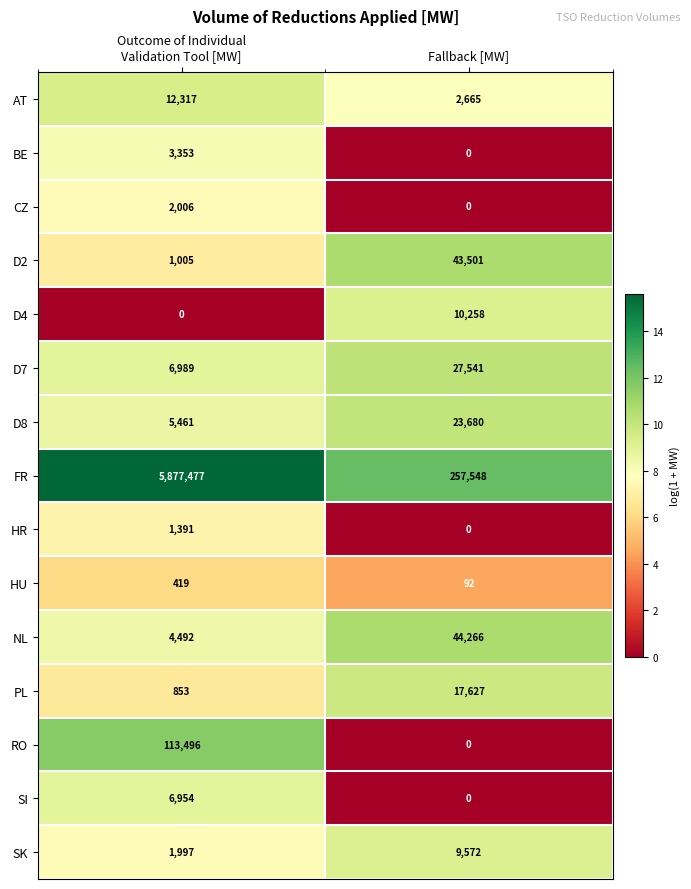

Between Outcome of Individual
Validation Tool [MW] and Fallback [MW], which series saw the biggest shift?

FR